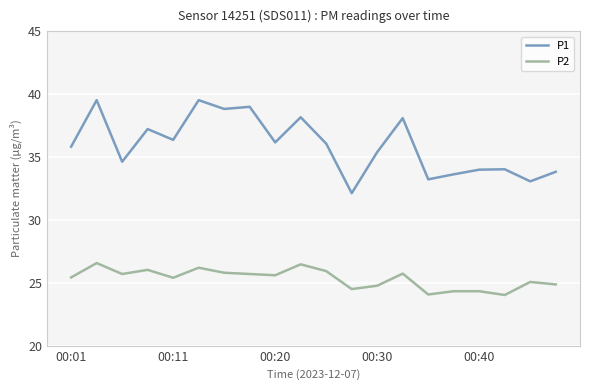

What is the maximum value for P1?

39.5